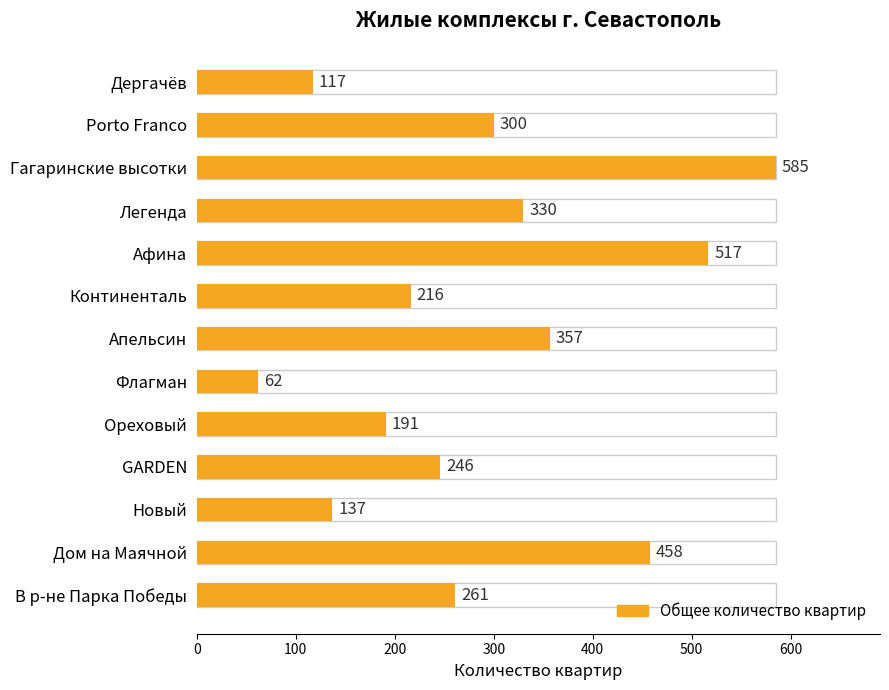

What is the value of the 4th bar from the left?

330